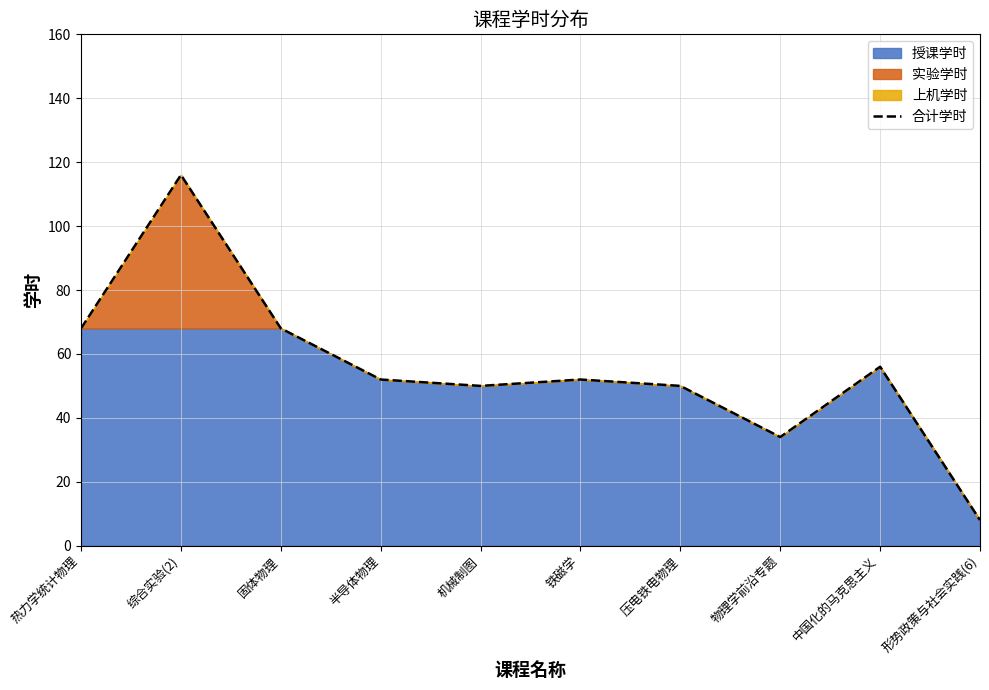

The chart shows a value of 185 at 综合实验(2). True or false?

False